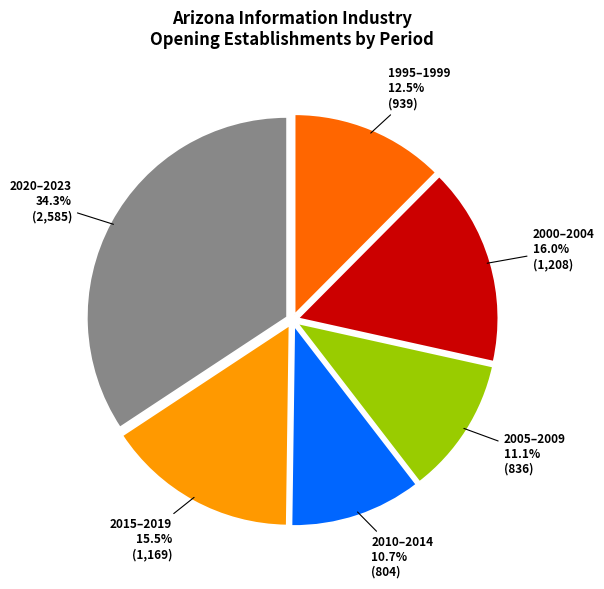

Approximately how many times larger is the value at 1995–1999 compared to 2015–2019?

0.8